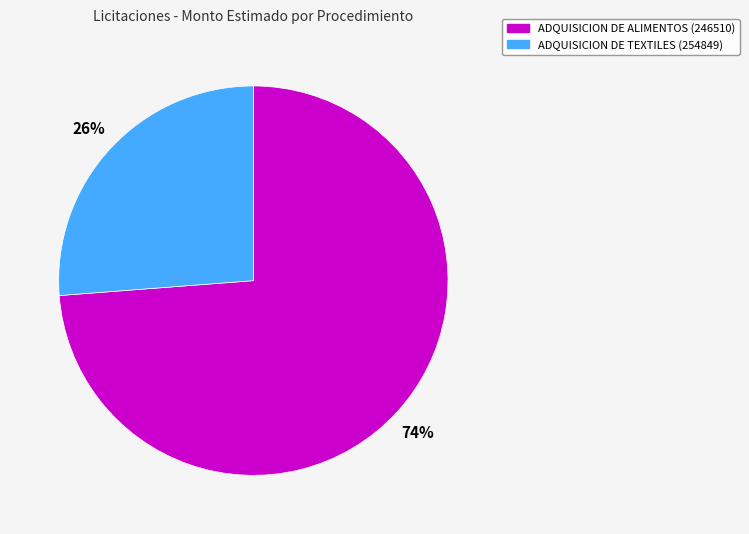

Which category has the biggest portion of the pie?

ADQUISICION DE ALIMENTOS (246510)